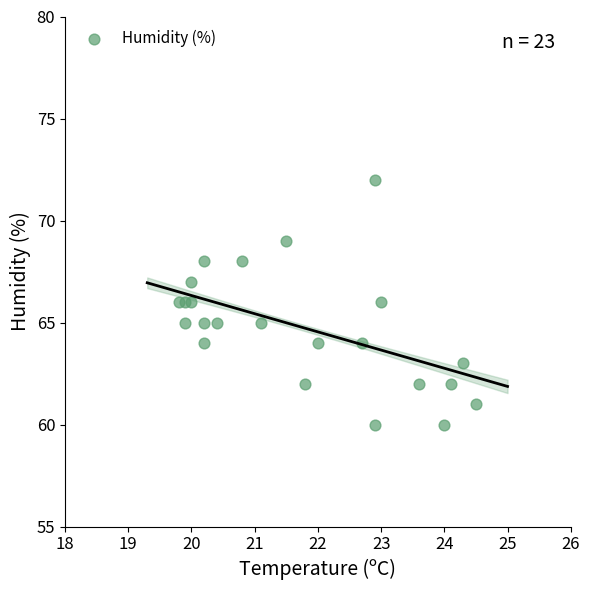

What is the range of Y values (max minus min)?

12